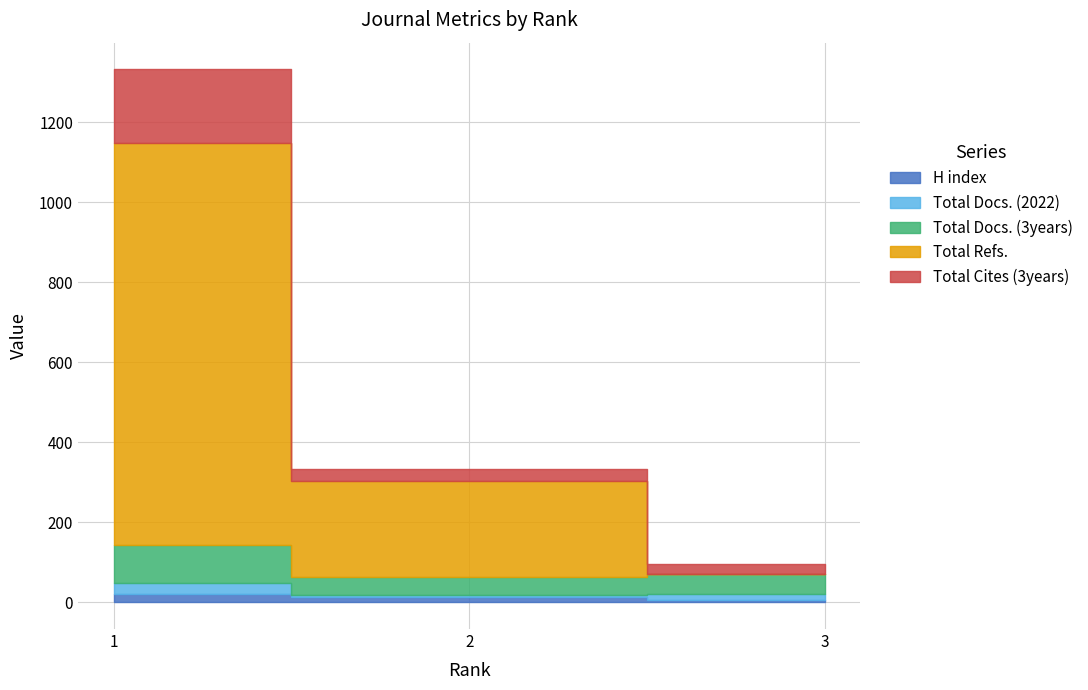

Between 1 and 3, which is larger?

1